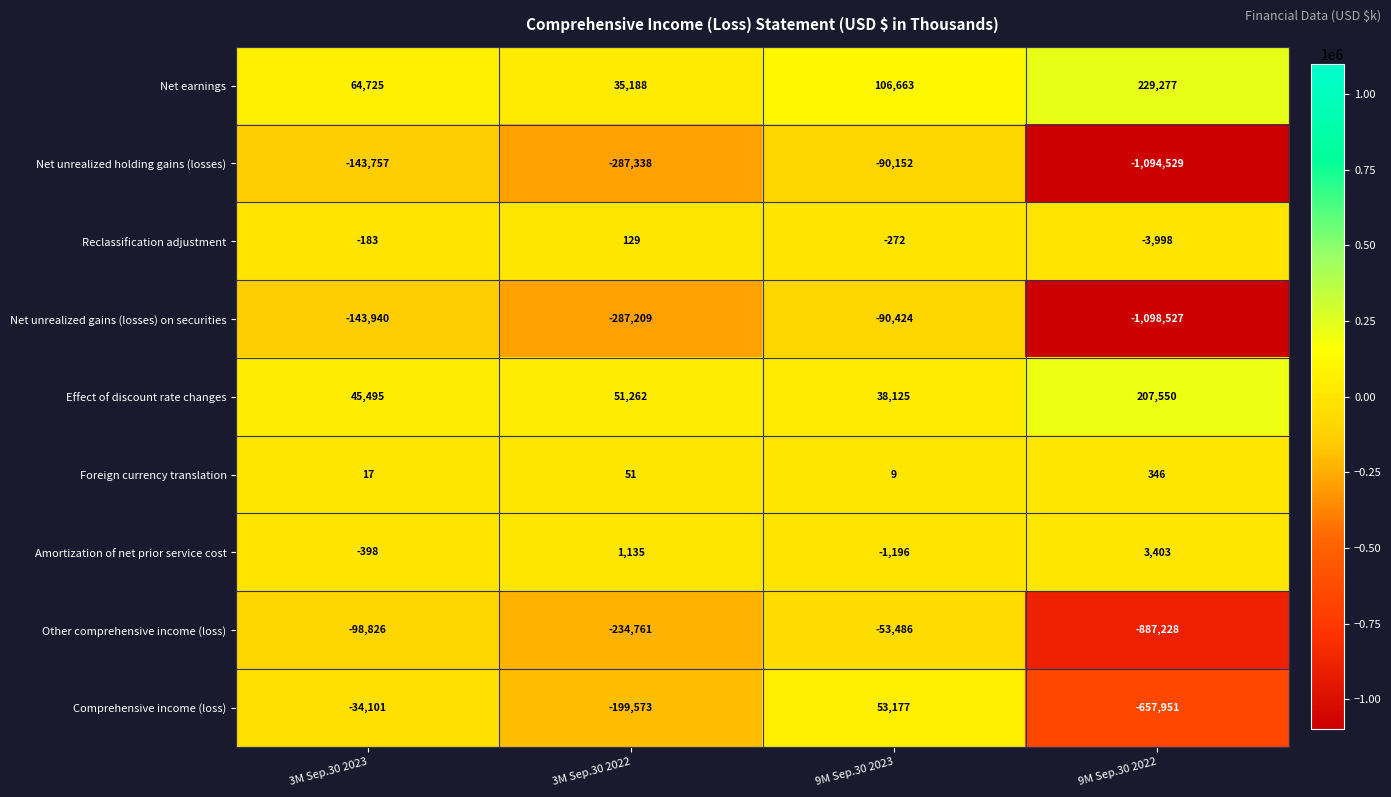

What is the difference between the highest and lowest values at 9M Sep.30 2023?

197087